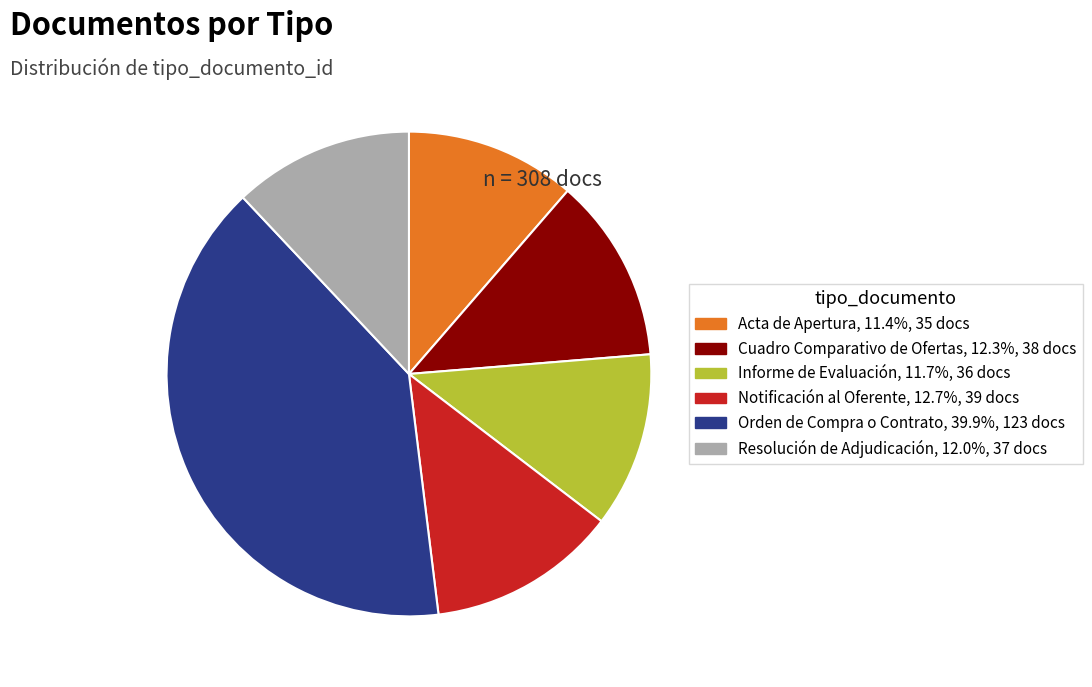

Is there any slice that represents more than half of the pie?

No